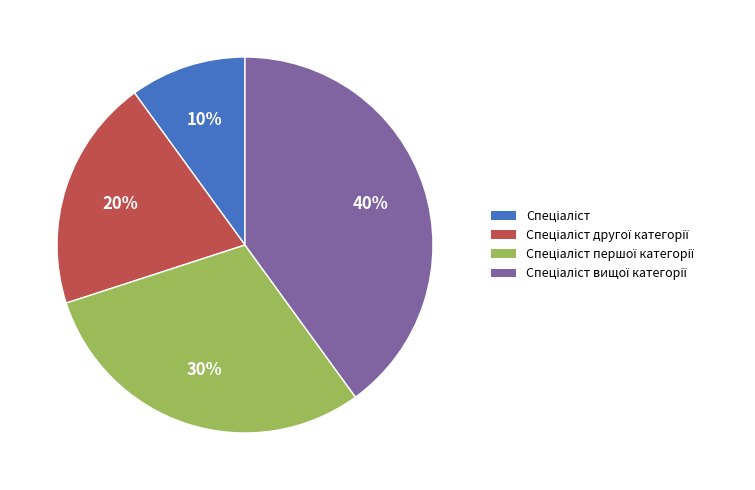

Does any single category account for the majority?

No